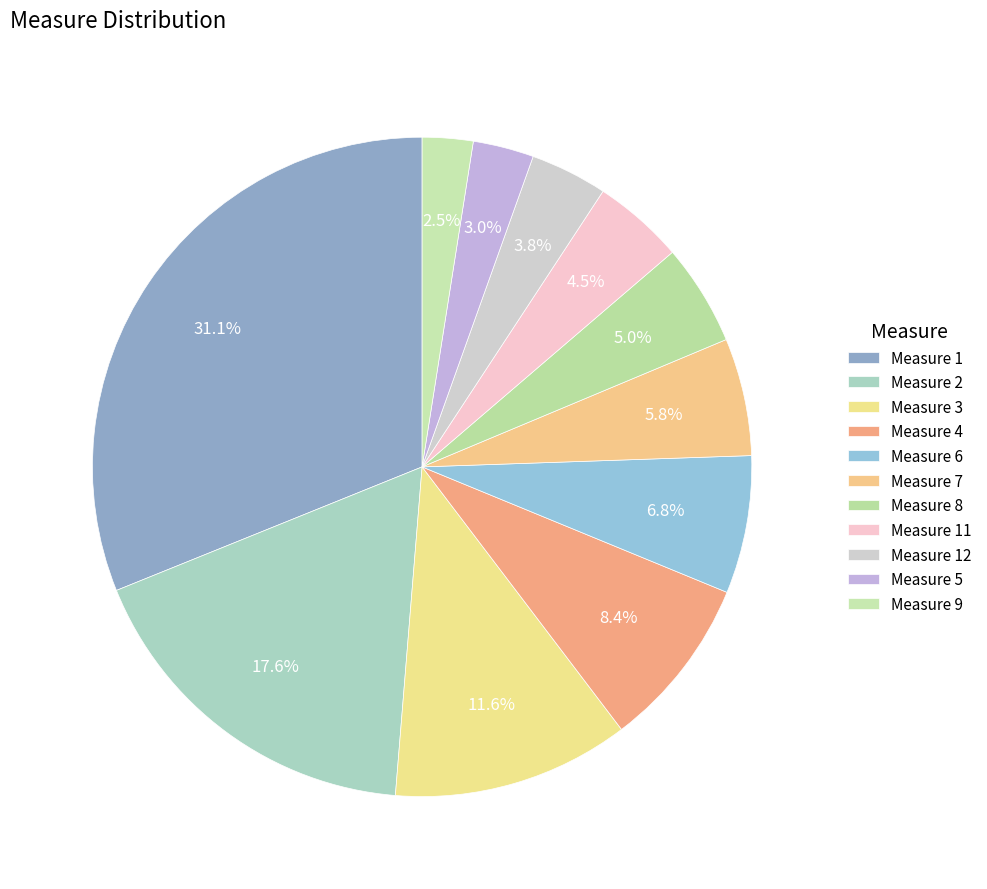

How many slices are in this pie chart?

11